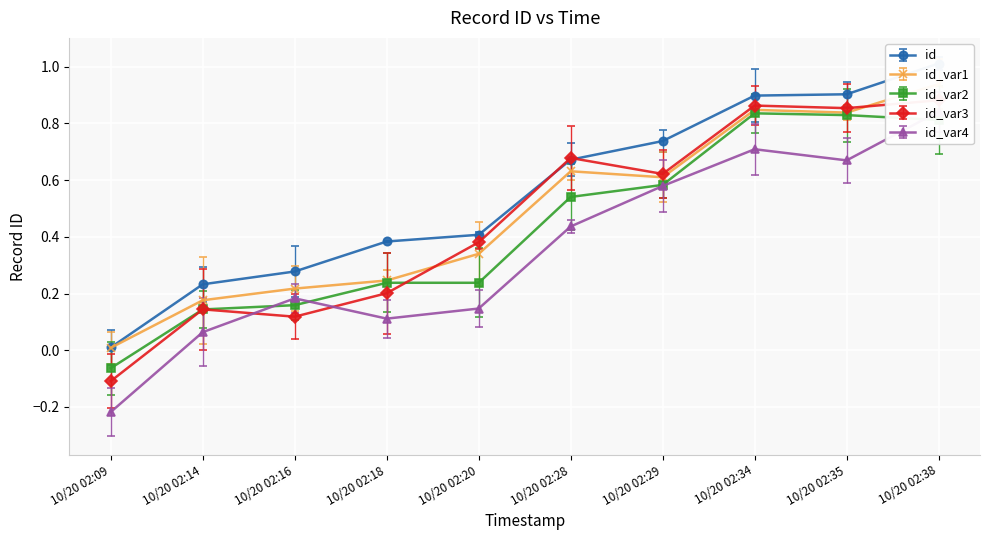

List the labels in order of value, largest first.

10/20 02:38, 10/20 02:35, 10/20 02:34, 10/20 02:29, 10/20 02:28, 10/20 02:20, 10/20 02:18, 10/20 02:16, 10/20 02:14, 10/20 02:09